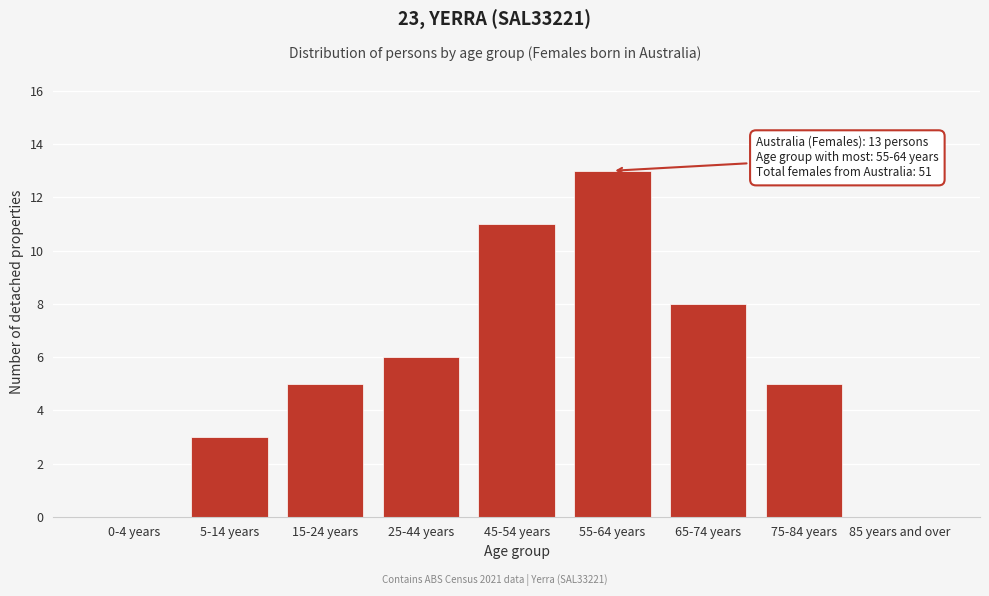

Reading left to right, what are all the values shown in this chart?

0-4 years=0	5-14 years=3	15-24 years=5	25-44 years=6	45-54 years=11	55-64 years=13	65-74 years=8	75-84 years=5	85 years and over=0